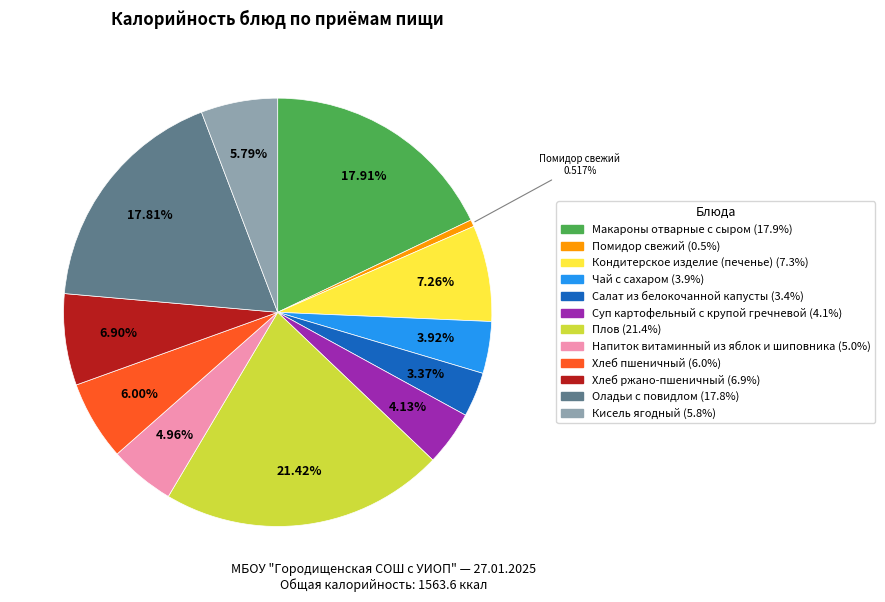

How much of the chart is everything except Напиток витаминный из яблок и шиповника?

95.0%